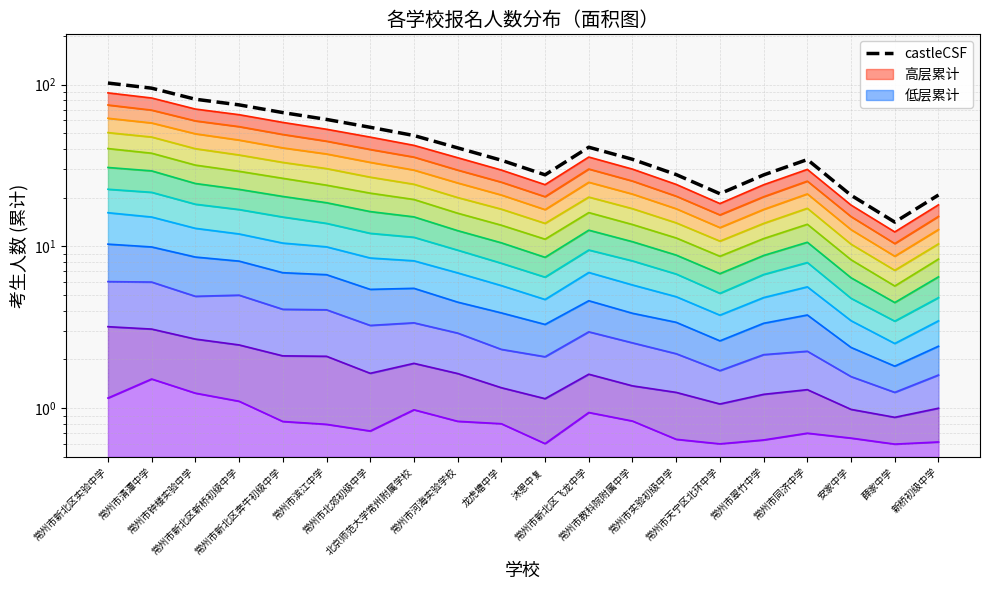

What is the difference between the maximum and minimum values in the 层线_1 series?

0.9